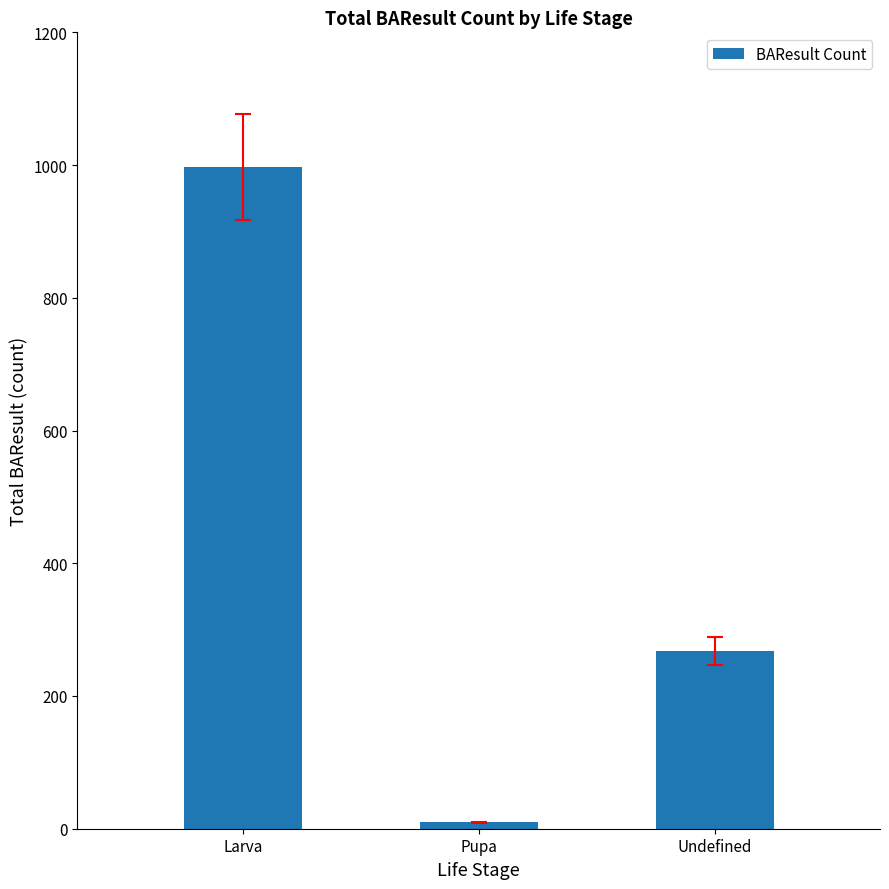

What is the difference between the maximum and minimum values?

987